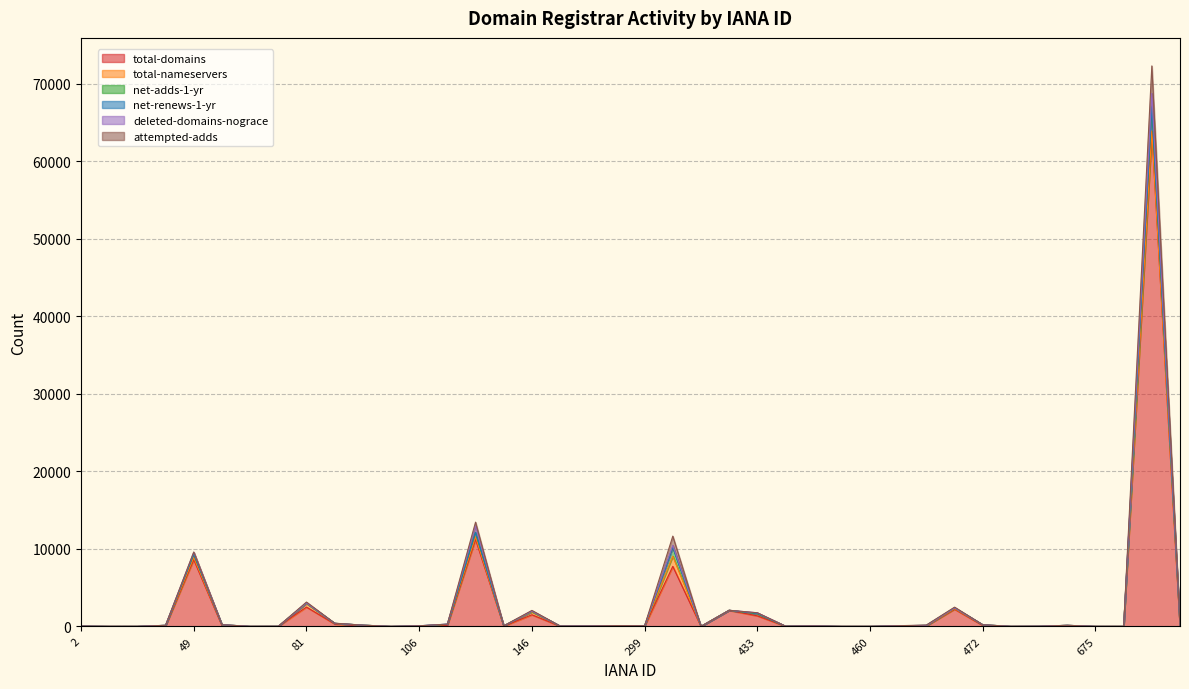

Rank the series by their maximum value, from lowest to highest.

net-renews-1-yr, total-nameservers, deleted-domains-nograce, net-adds-1-yr, attempted-adds, total-domains